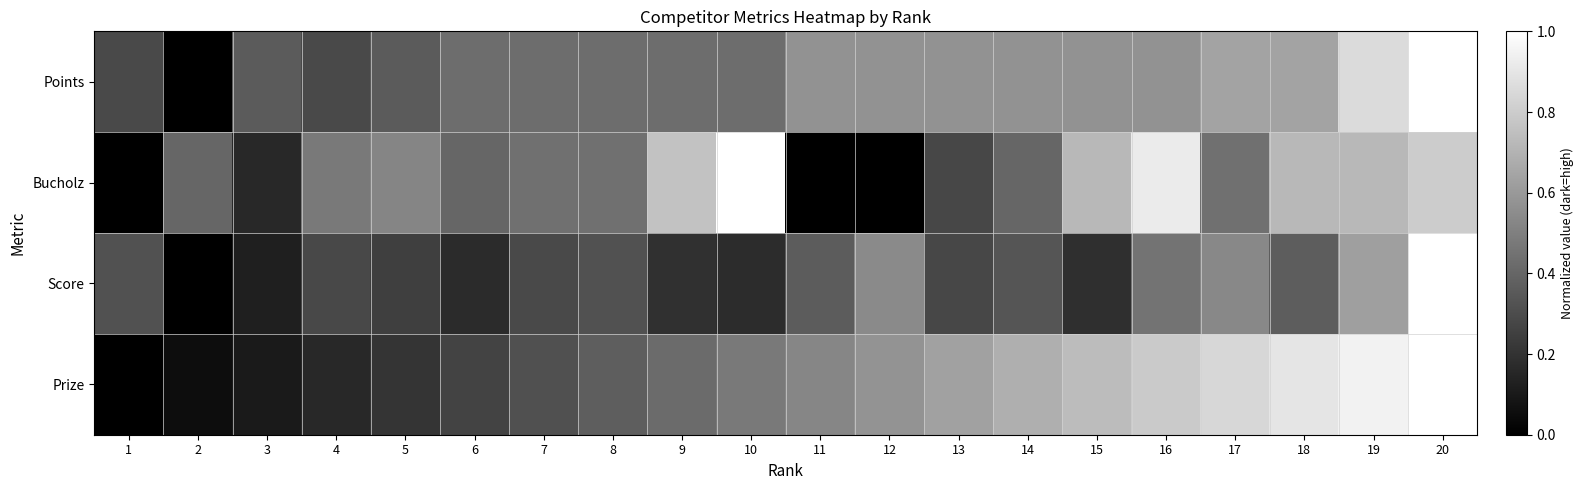

Which category has the lowest value across all series?

2